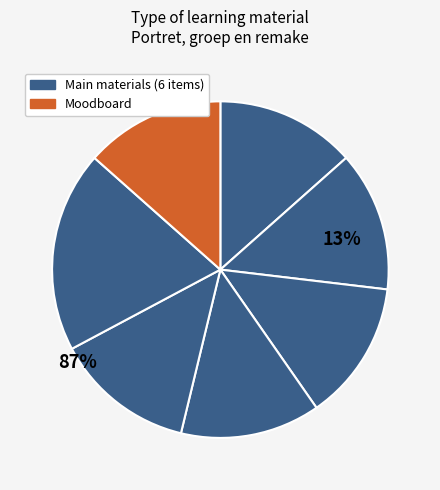

To the nearest percent, what percentage of the pie is Foto-opdracht 1?

13%